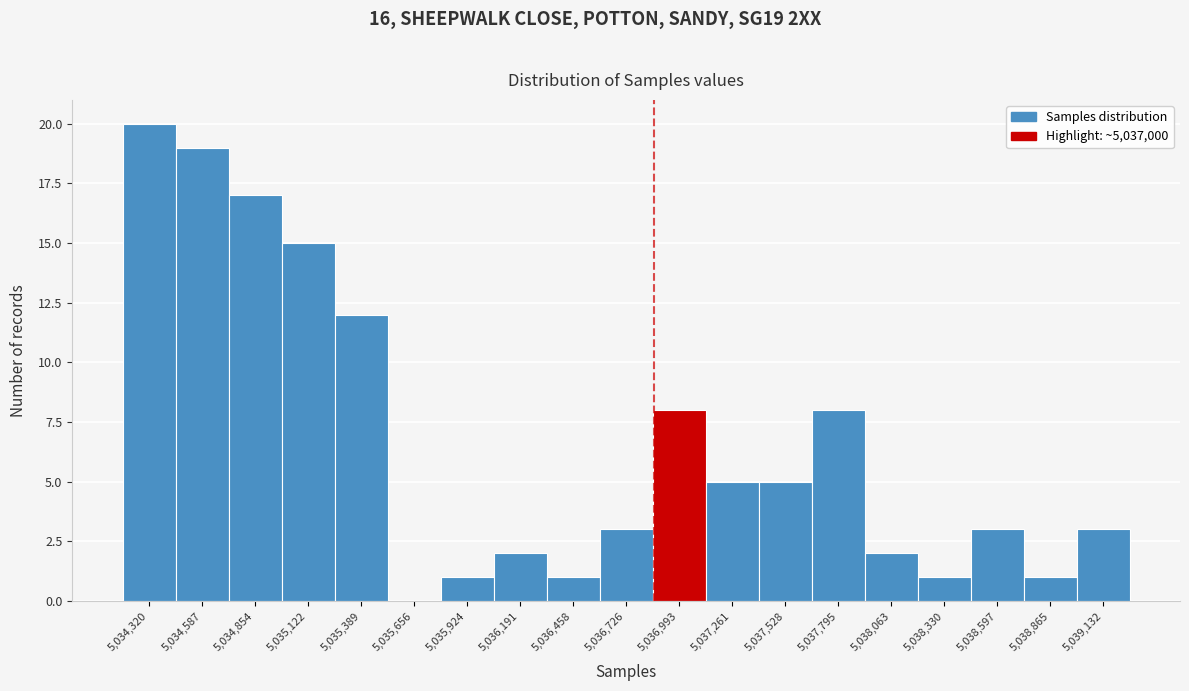

Reading left to right, extract all data points from this chart.

5,034,320=20	5,034,587=19	5,034,854=17	5,035,122=15	5,035,389=12	5,035,656=0	5,035,924=1	5,036,191=2	5,036,458=1	5,036,726=3	5,036,993=8	5,037,261=5	5,037,528=5	5,037,795=8	5,038,063=2	5,038,330=1	5,038,597=3	5,038,865=1	5,039,132=3